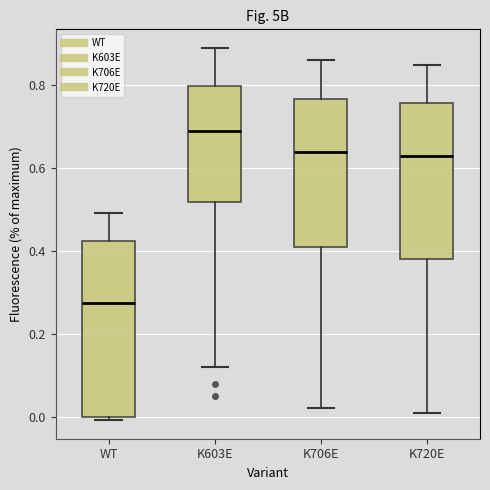

Which box's median line is the highest?

K603E